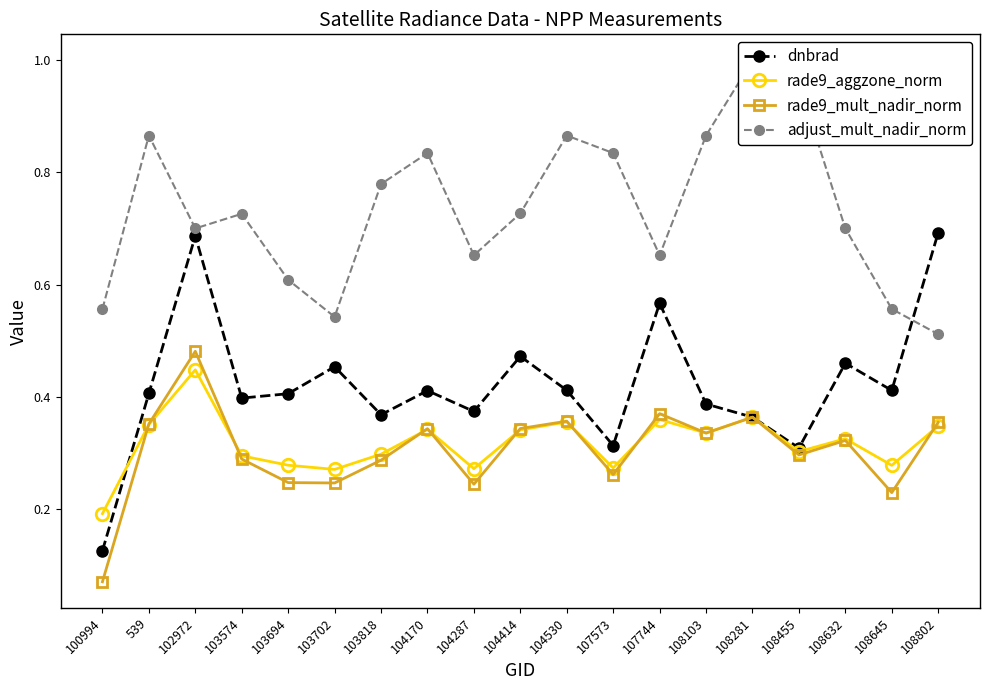

Reading left to right, list all the values displayed in this chart.

dnbrad: 100994=0.1	539=0.4	102972=0.7	103574=0.4	103694=0.4	103702=0.5	103818=0.4	104170=0.4	104287=0.4	104414=0.5	104530=0.4	107573=0.3	107744=0.6	108103=0.4	108281=0.4	108455=0.3	108632=0.5	108645=0.4	108802=0.7
rade9_aggzone_norm: 100994=0.2	539=0.4	102972=0.4	103574=0.3	103694=0.3	103702=0.3	103818=0.3	104170=0.3	104287=0.3	104414=0.3	104530=0.4	107573=0.3	107744=0.4	108103=0.3	108281=0.4	108455=0.3	108632=0.3	108645=0.3	108802=0.3
rade9_mult_nadir_norm: 100994=0.1	539=0.4	102972=0.5	103574=0.3	103694=0.2	103702=0.2	103818=0.3	104170=0.3	104287=0.2	104414=0.3	104530=0.4	107573=0.3	107744=0.4	108103=0.3	108281=0.4	108455=0.3	108632=0.3	108645=0.2	108802=0.4
adjust_mult_nadir_norm: 100994=0.6	539=0.9	102972=0.7	103574=0.7	103694=0.6	103702=0.5	103818=0.8	104170=0.8	104287=0.7	104414=0.7	104530=0.9	107573=0.8	107744=0.7	108103=0.9	108281=1.0	108455=1.0	108632=0.7	108645=0.6	108802=0.5